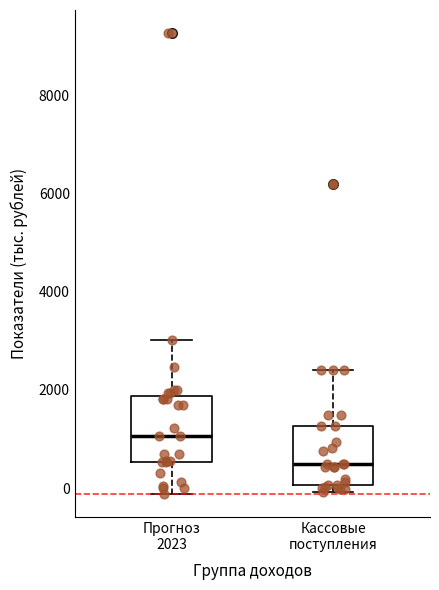

Where is the upper edge of the box for Кассовые поступления on the y-axis? The values are not printed on the chart, so give them approximately, as read against the axis.

1200